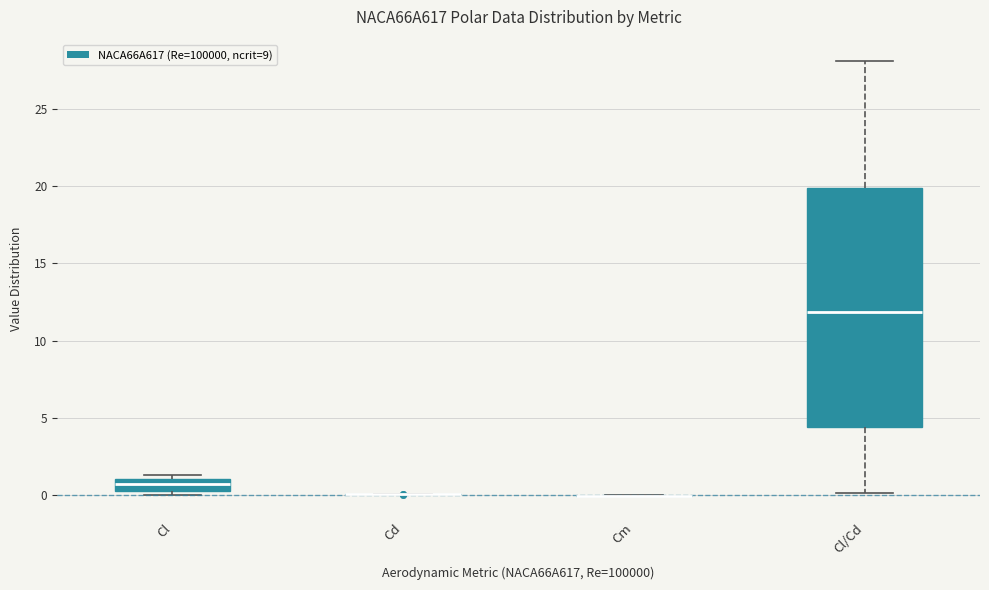

Where does the median line of the box for Cl/Cd sit on the y-axis? The values are not printed on the chart, so give them approximately, as read against the axis.

12.0